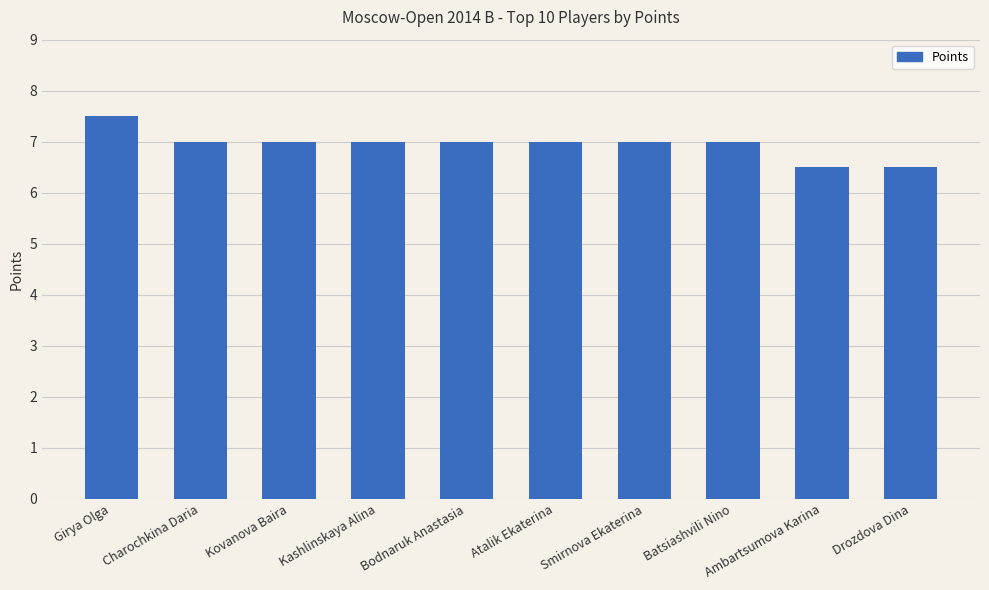

Is it true that the value at Smirnova Ekaterina is 9.7?

False